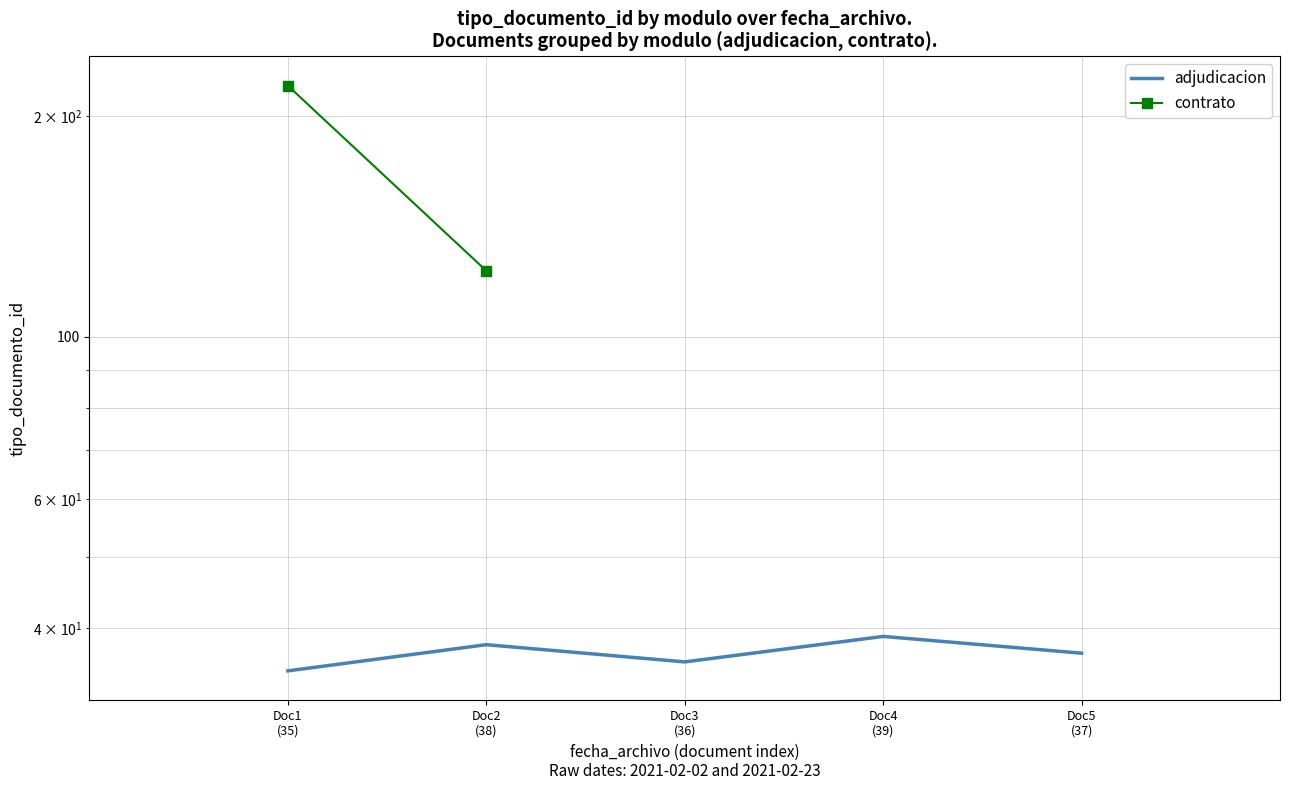

At which label does the data first exceed 37?

Doc2
(38)